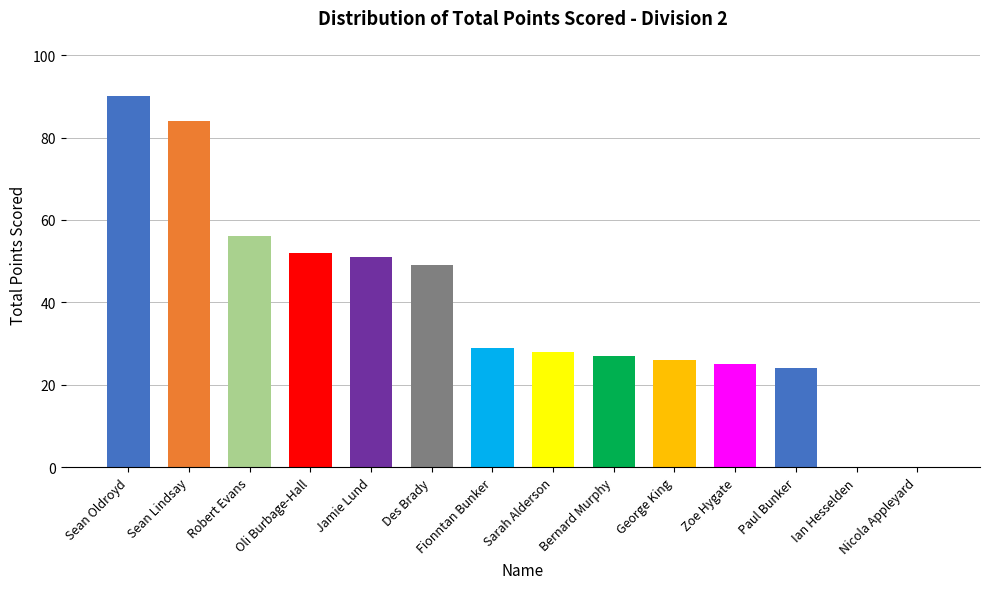

Reading left to right, transcribe all the data shown in this chart.

Sean Oldroyd=90	Sean Lindsay=84	Robert Evans=56	Oli Burbage-Hall=52	Jamie Lund=51	Des Brady=49	Fionntan Bunker=29	Sarah Alderson=28	Bernard Murphy=27	George King=26	Zoe Hygate=25	Paul Bunker=24	Ian Hesselden=0	Nicola Appleyard=0